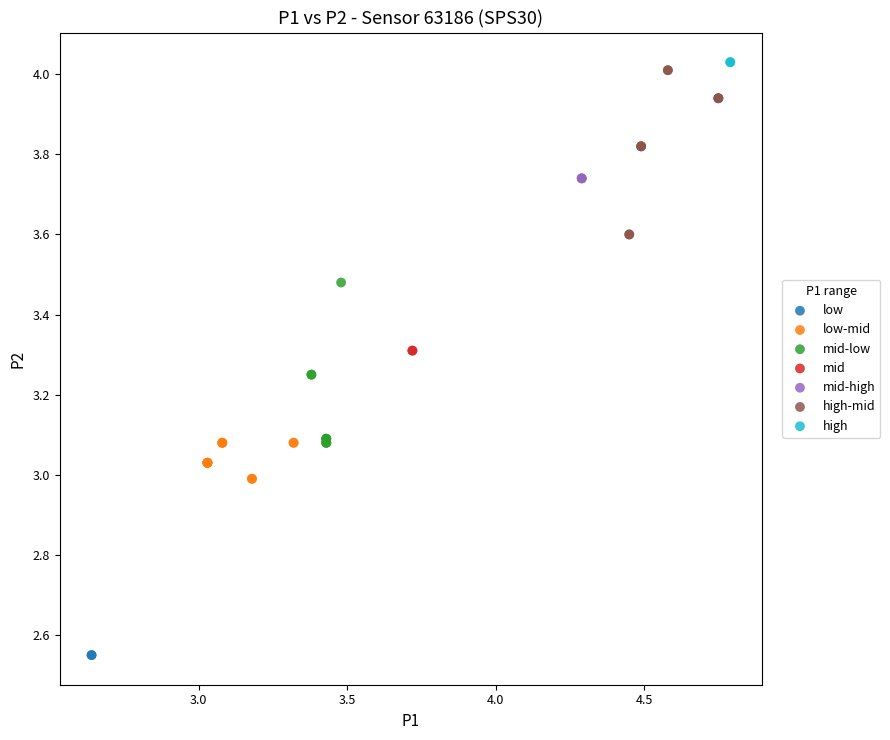

Which series contains the lowest Y value?

low